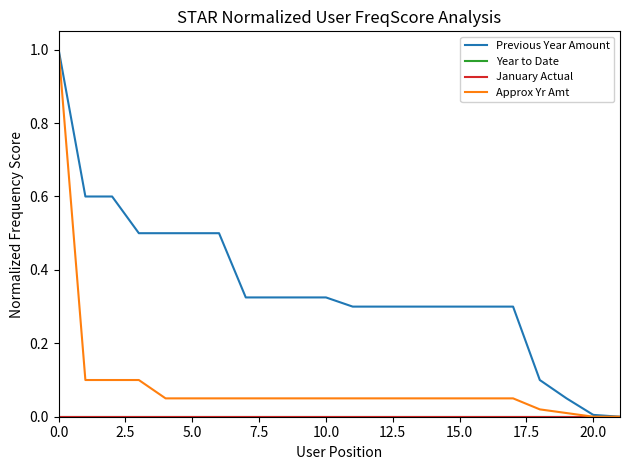

Which category has the lowest value across all series?

21